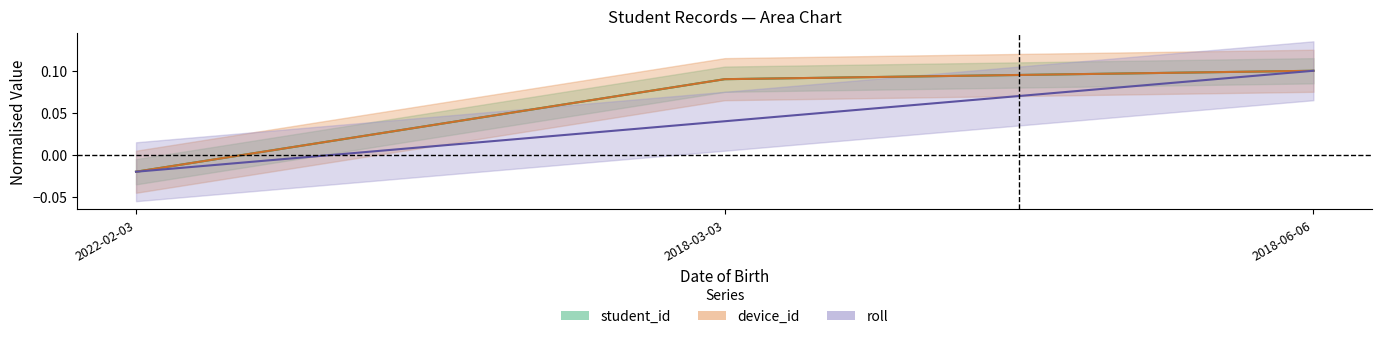

Read the device_id value at 2018-06-06.

0.1